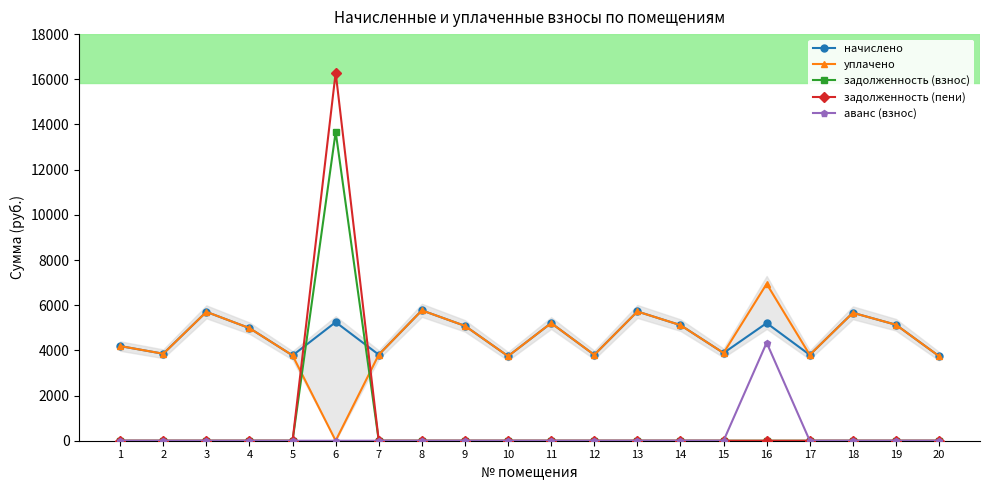

Count the number of data series in this chart.

5